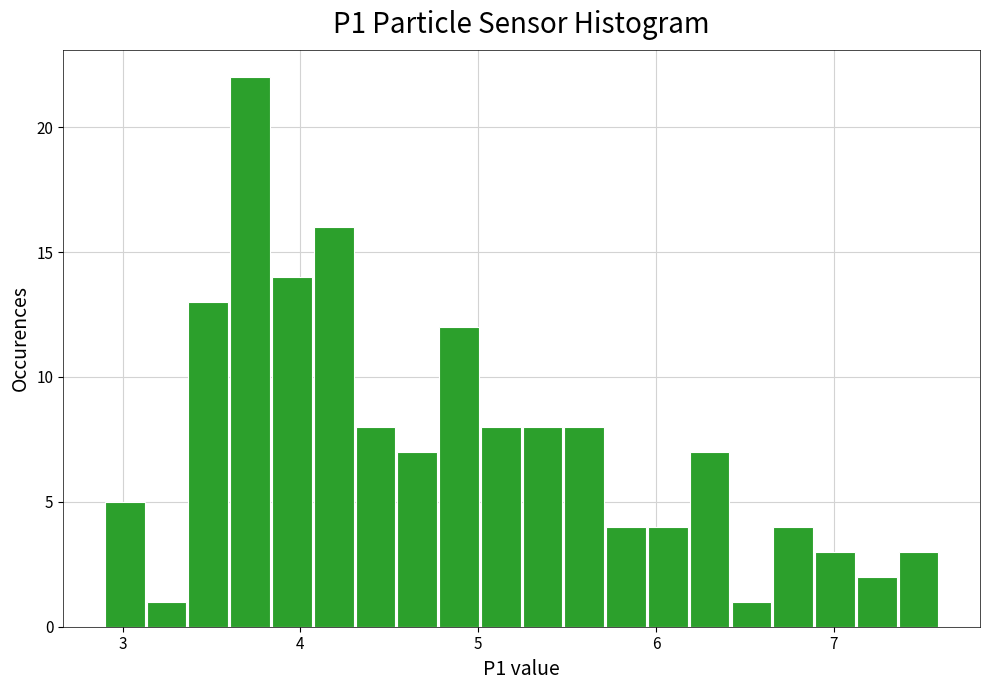

Read against the x-axis, roughly where is the centre of the tallest bar?

3.7